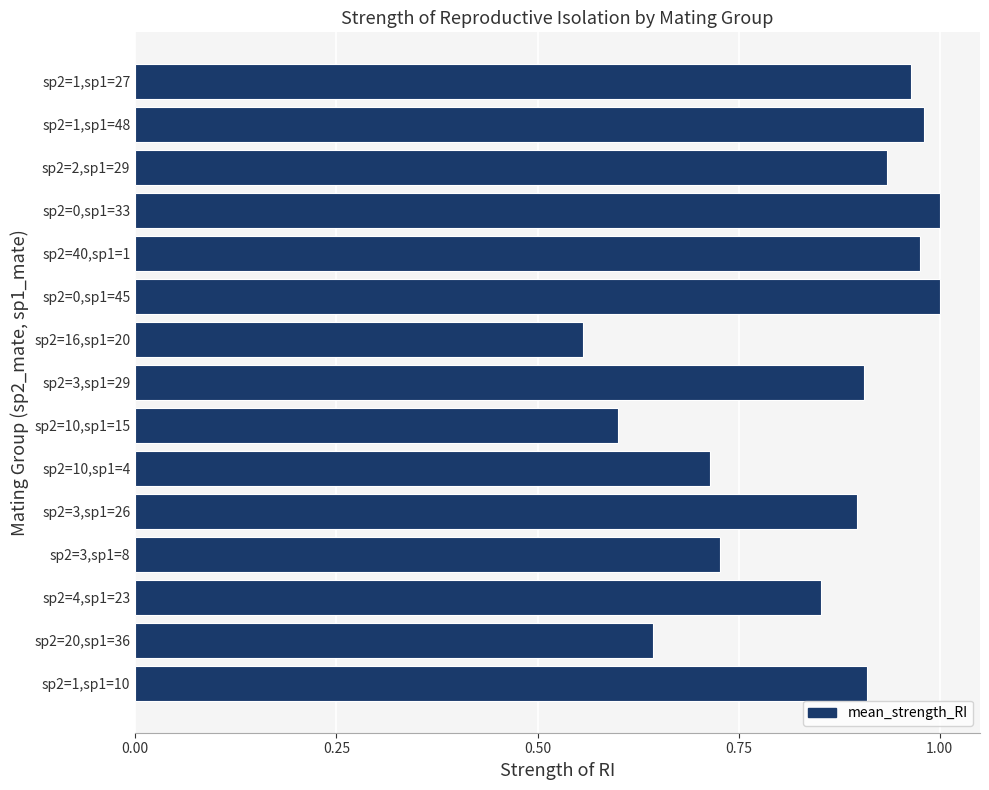

The value at sp2=4,sp1=23 is 1.4. True or false?

False